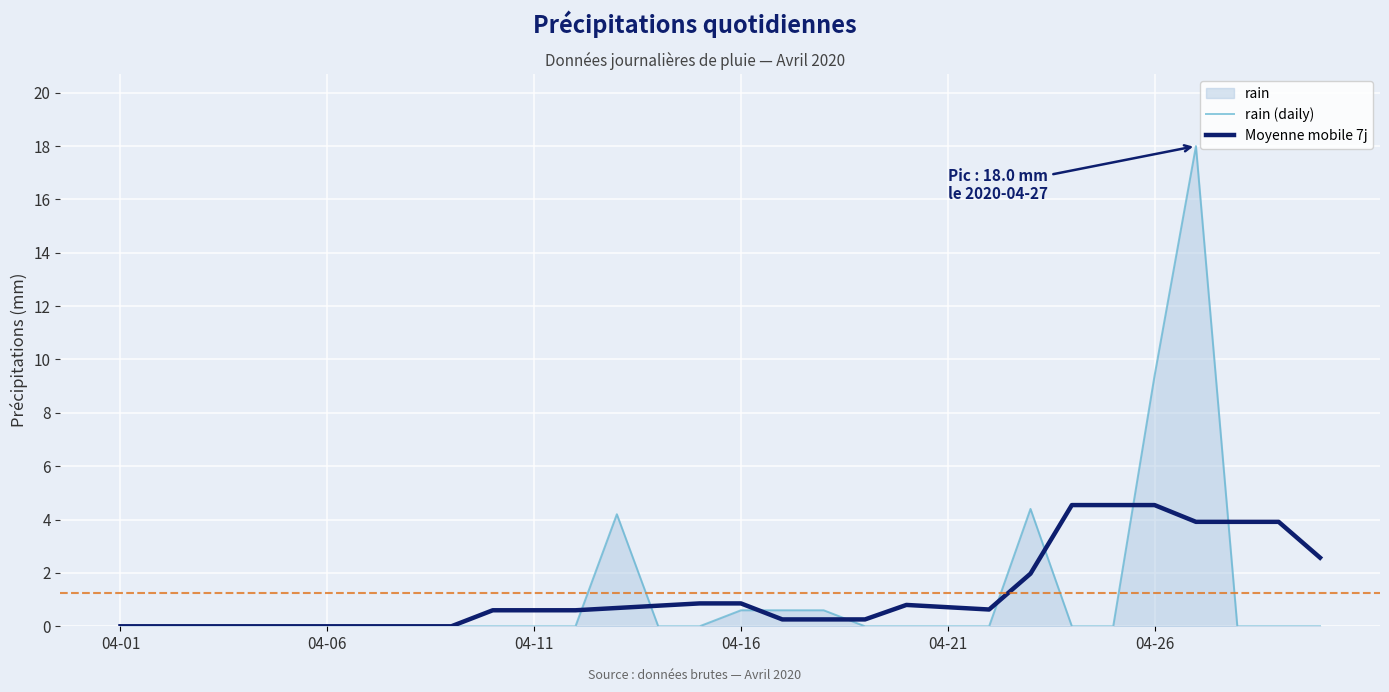

How many data points does each series have?

30